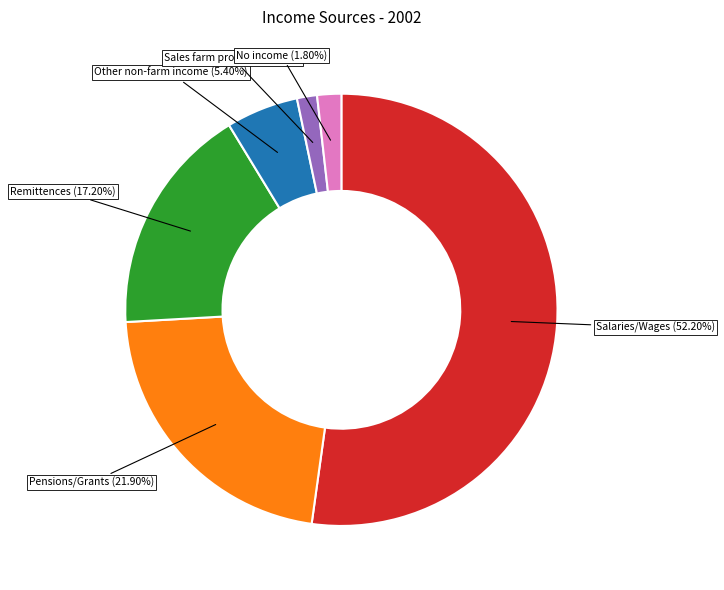

How many slices are in this pie chart?

6